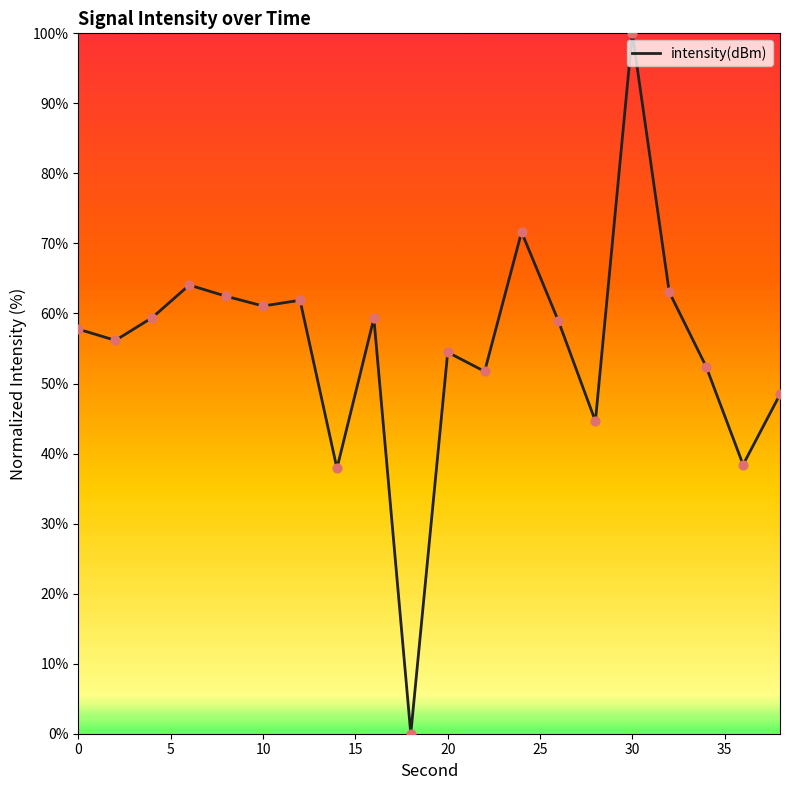

What is the difference between the maximum and minimum values?

100.0